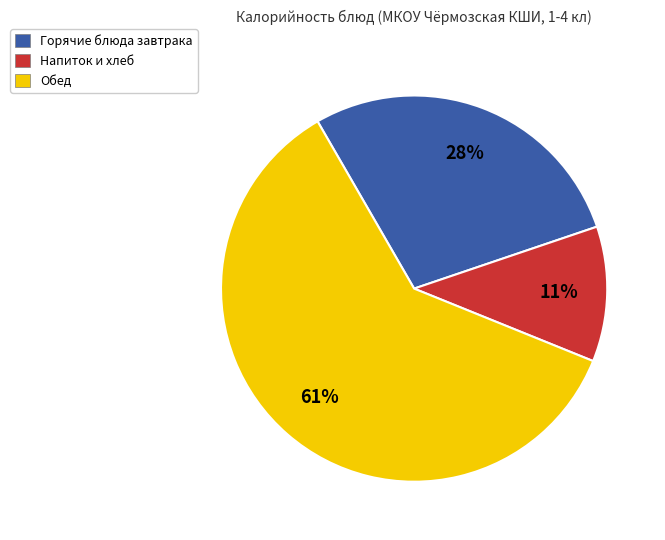

To the nearest percent, what is the average slice percentage?

33%